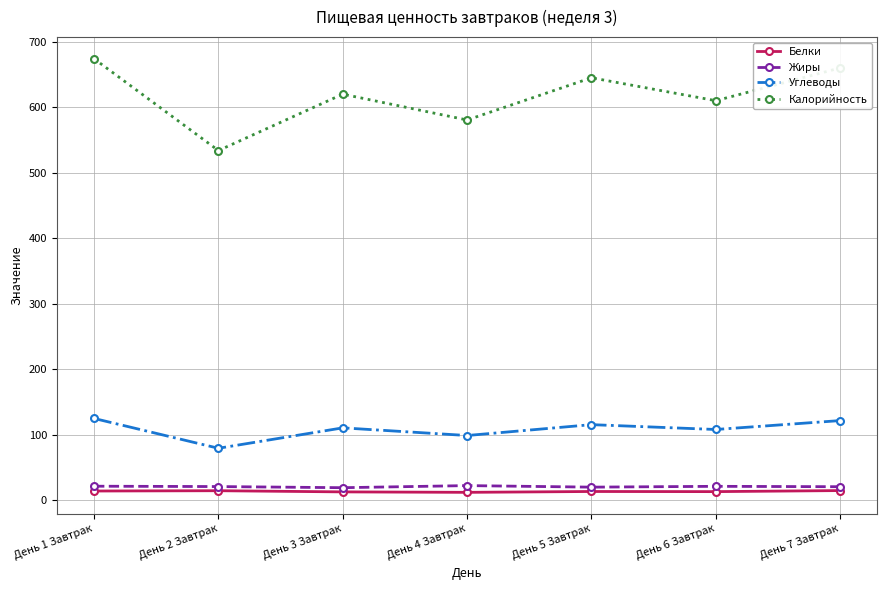

What is the value of the Калорийность point at the 4th from the left?

580.5